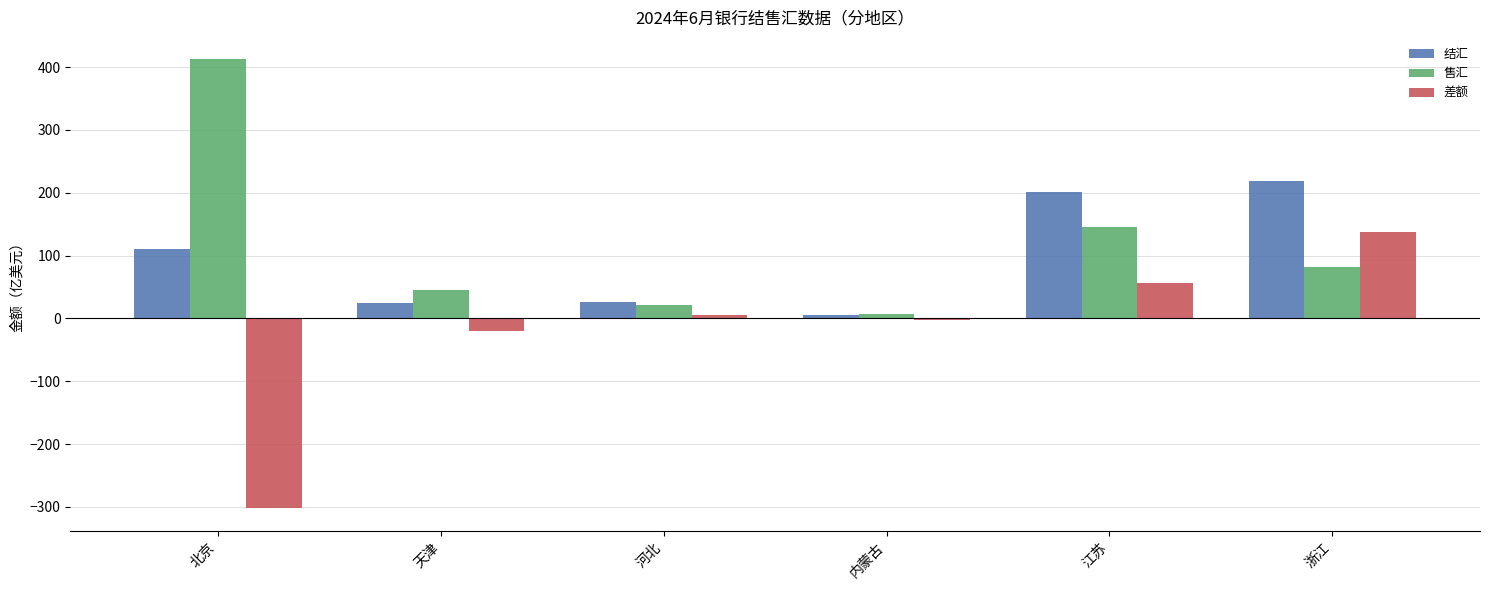

The 差额 series shows 29.3 at 江苏. True or false?

False